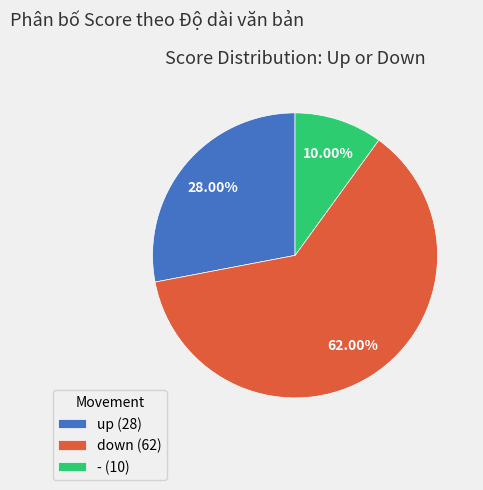

The - slice represents 10% of the pie. True or false?

True